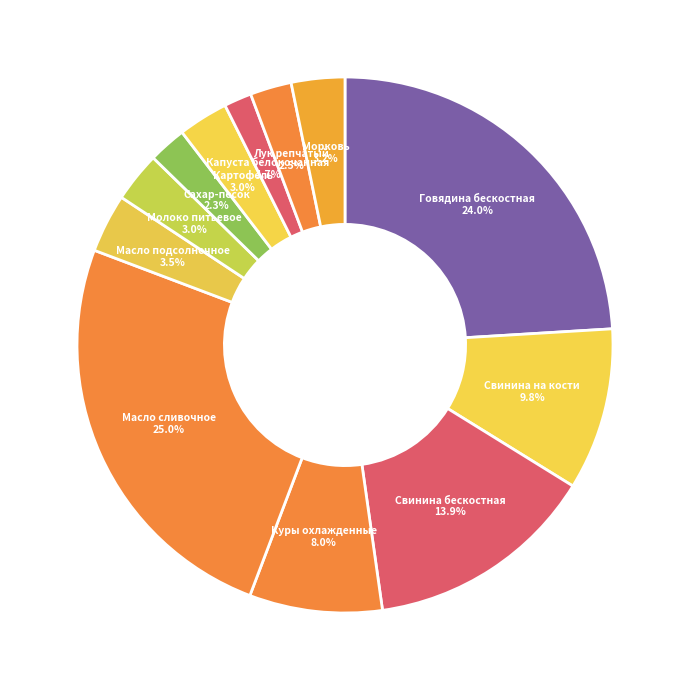

To the nearest percent, what is the combined percentage of Масло сливочное and Говядина бескостная?

49%